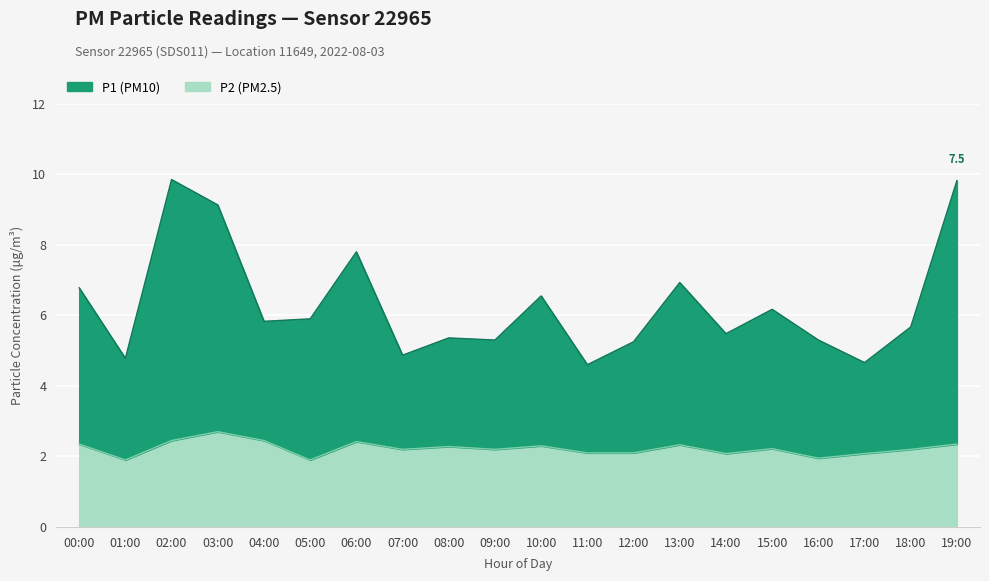

At which label does P1 reach its minimum?

11:00